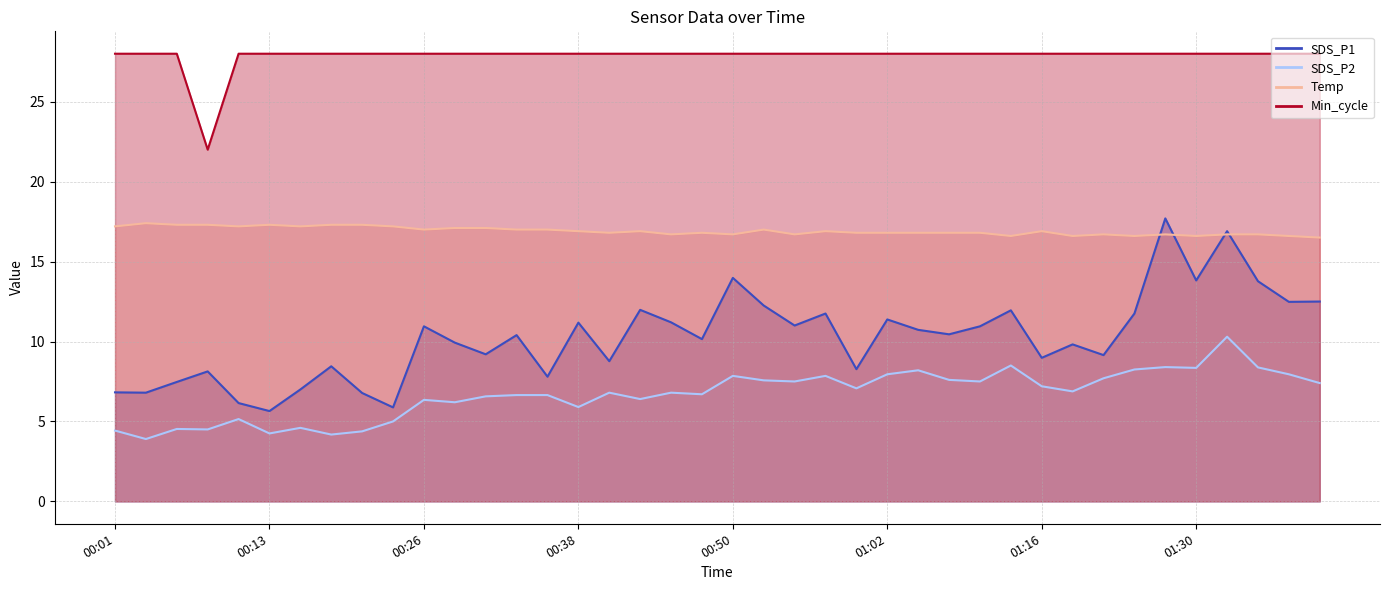

Is it true that Min_cycle equals 14.1 at 00:04?

False